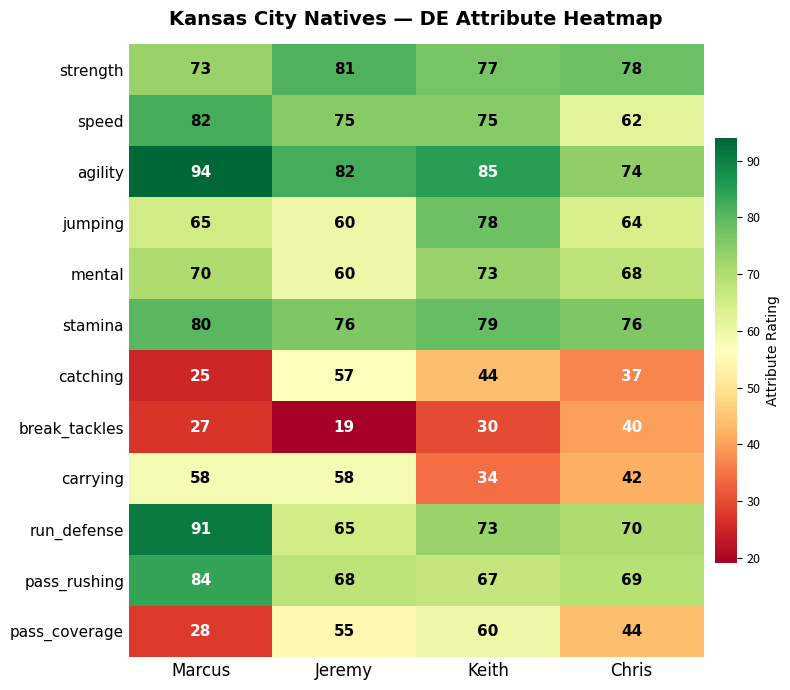

Rank the series at Marcus from highest to lowest value.

agility, run_defense, pass_rushing, speed, stamina, strength, mental, jumping, carrying, pass_coverage, break_tackles, catching